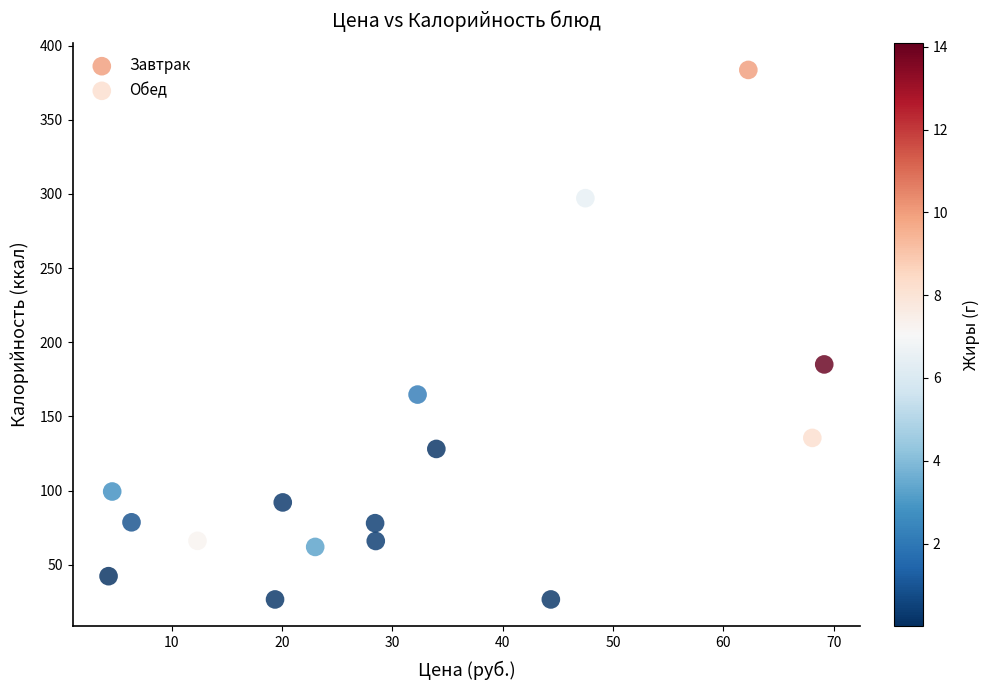

What are all the series names shown in the legend?

Завтрак, Обед